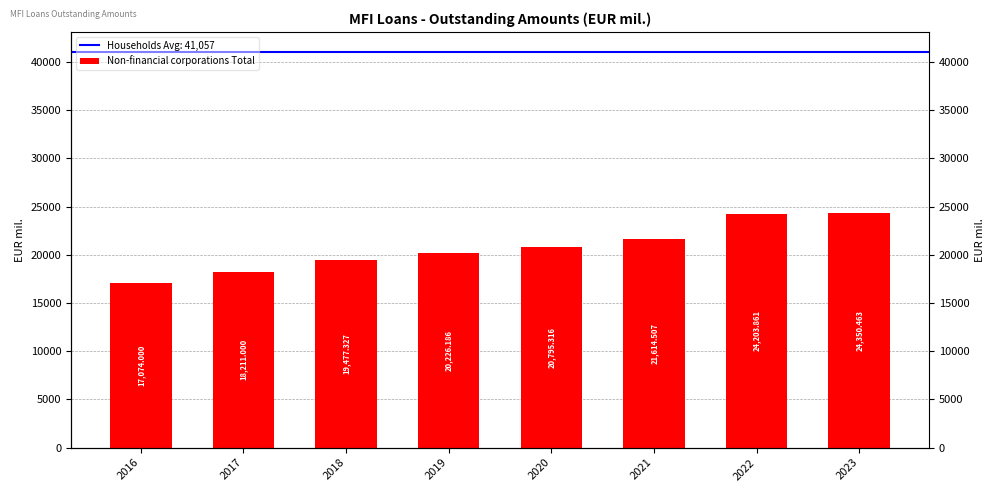

Reading left to right, list all the values displayed in this chart.

2016=17074.0	2017=18211.0	2018=19477.3	2019=20226.2	2020=20795.3	2021=21614.5	2022=24203.9	2023=24350.5